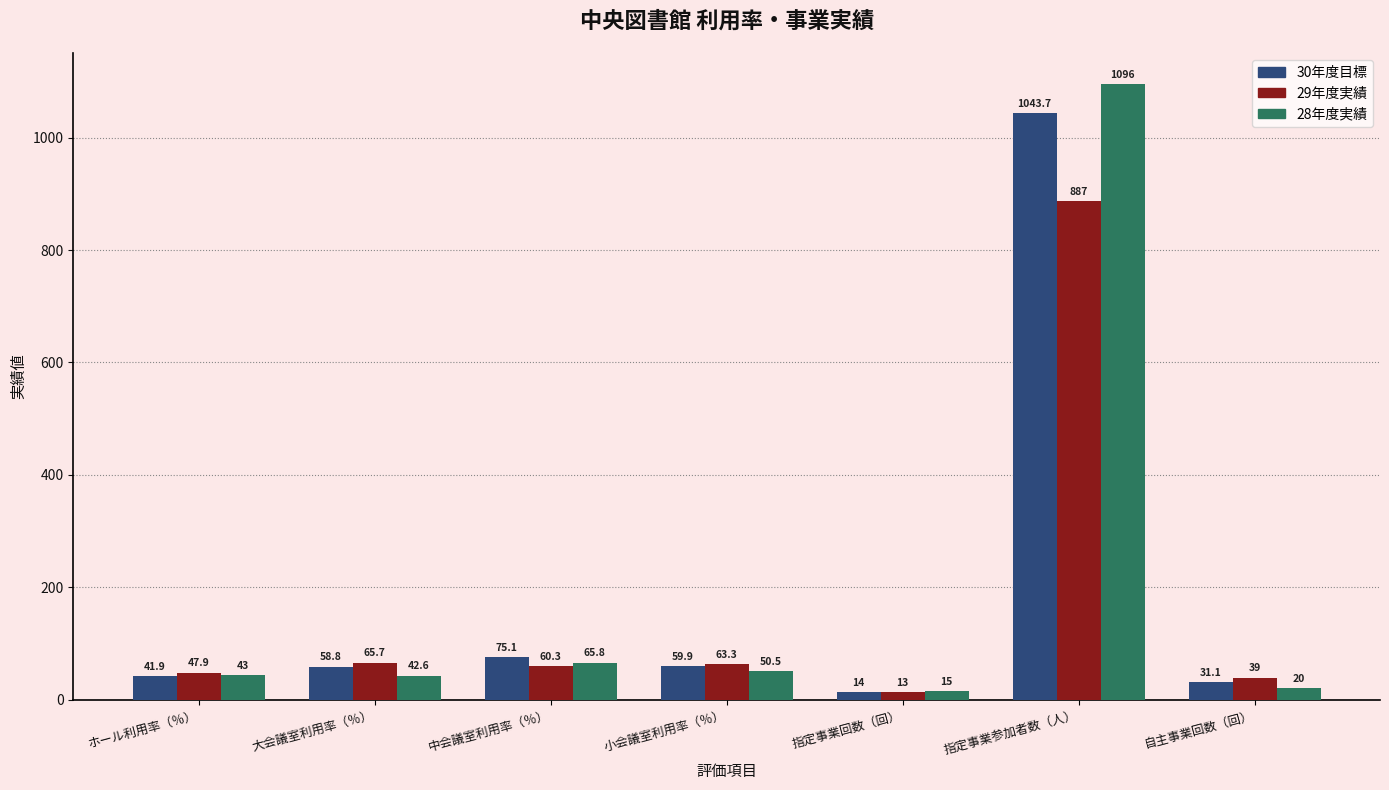

At which category is the sum across all series the highest?

指定事業参加者数（人）